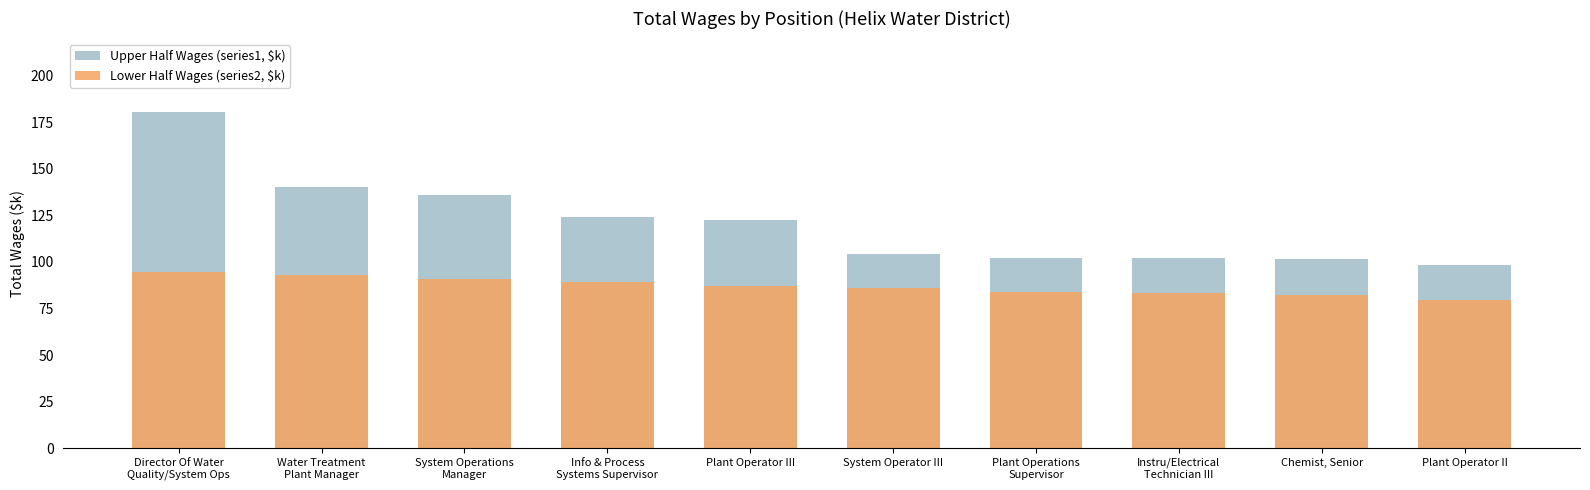

How many distinct data groups are displayed?

2